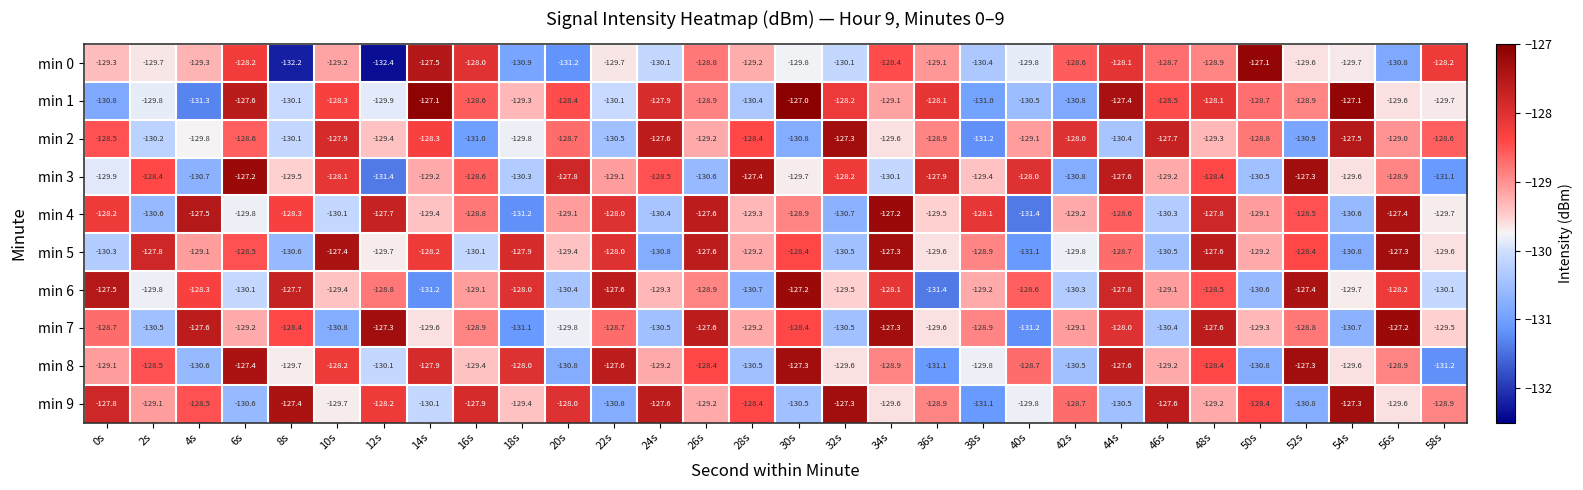

Which series has the largest total across all categories?

min 9